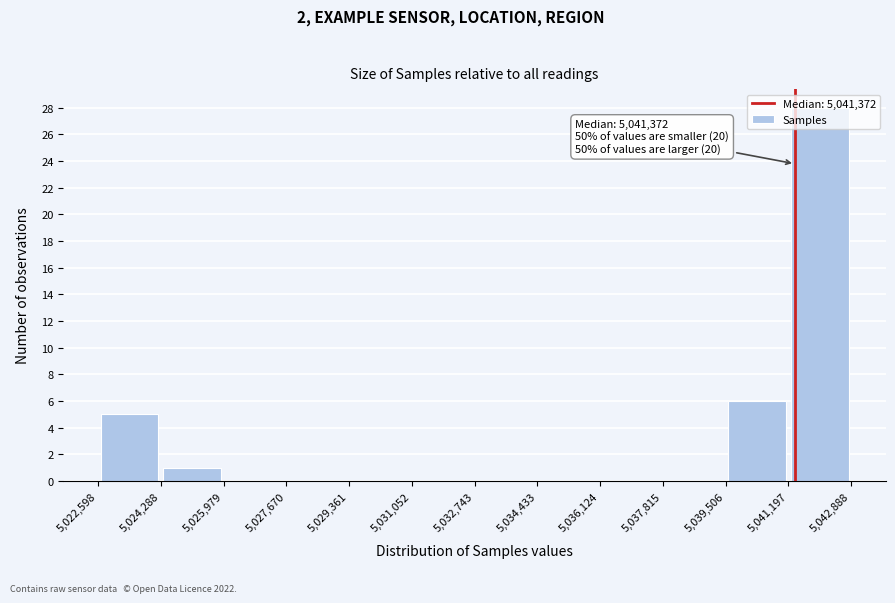

Which range on the x-axis has the tallest bar?

5,041,197 to 5,042,888